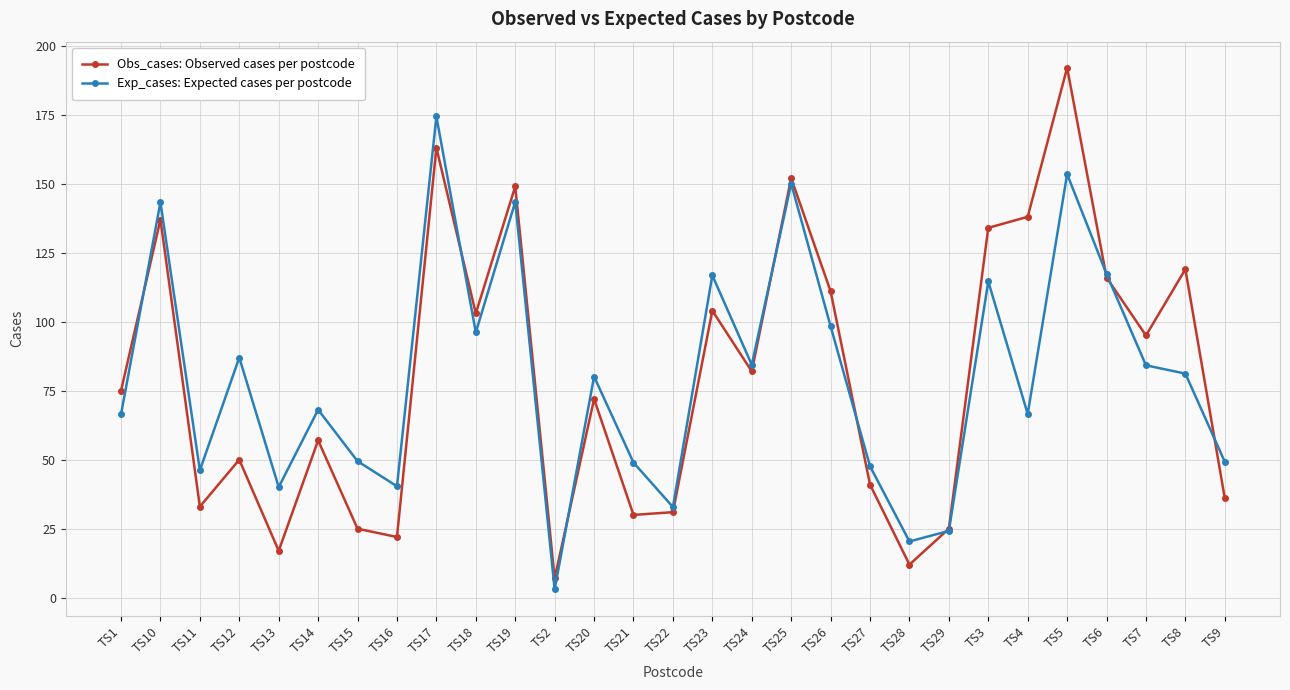

How many lines are shown in the chart?

2